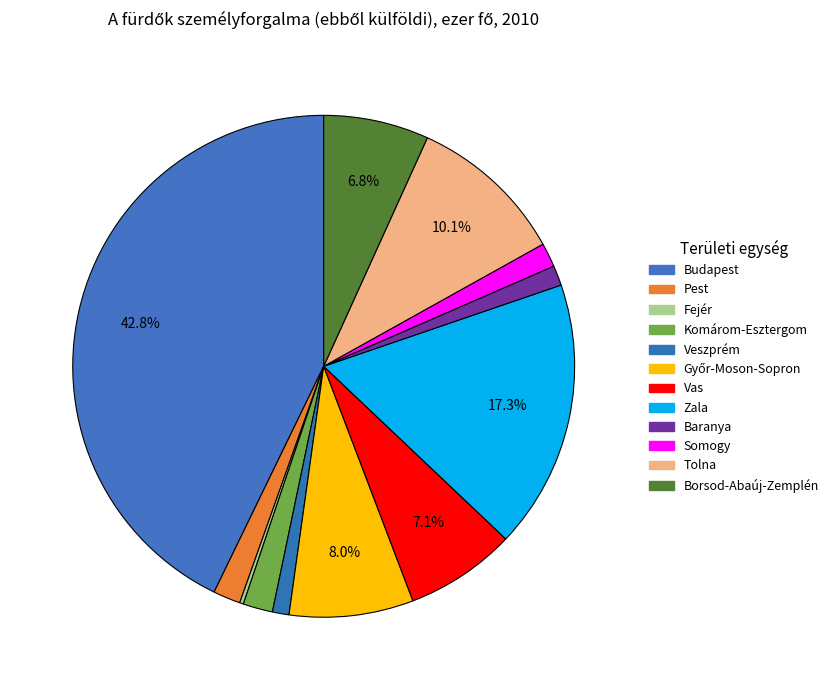

What is the total percentage of Győr-Moson-Sopron and Fejér?

8.2%